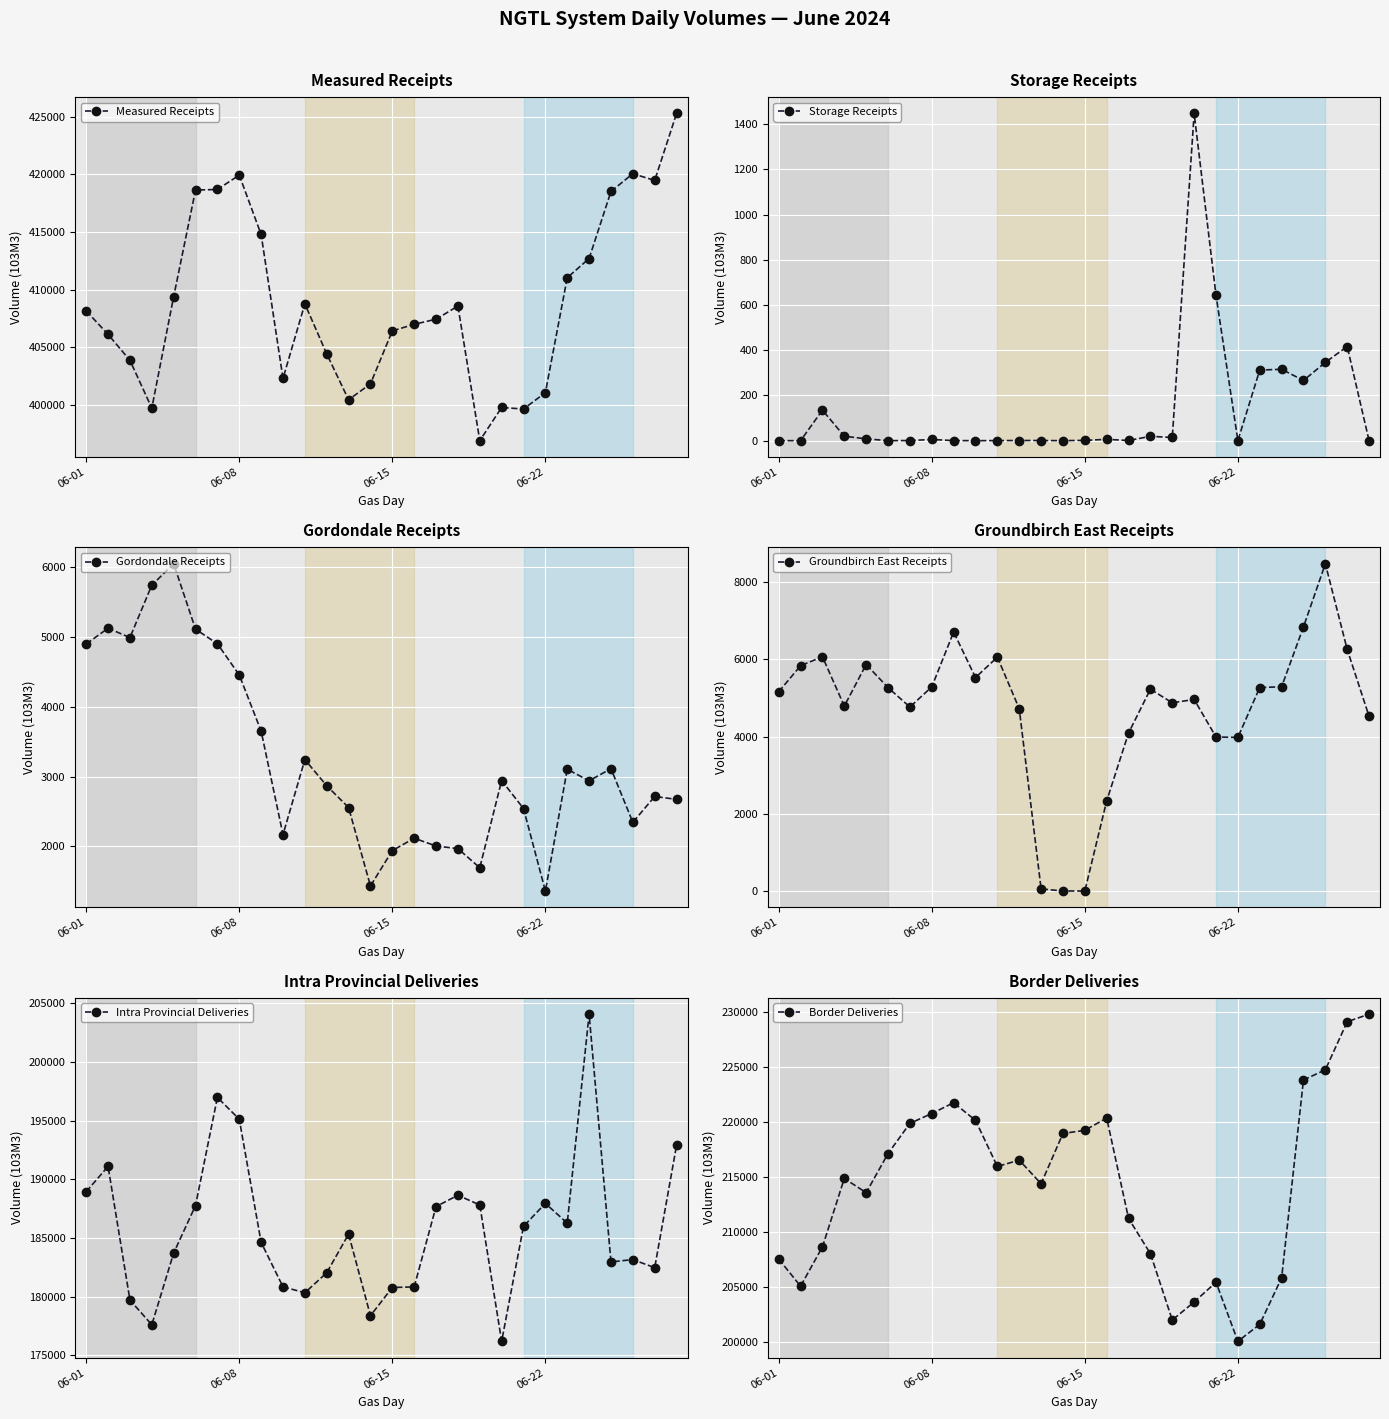

Which series has the largest total across all categories?

Measured Receipts